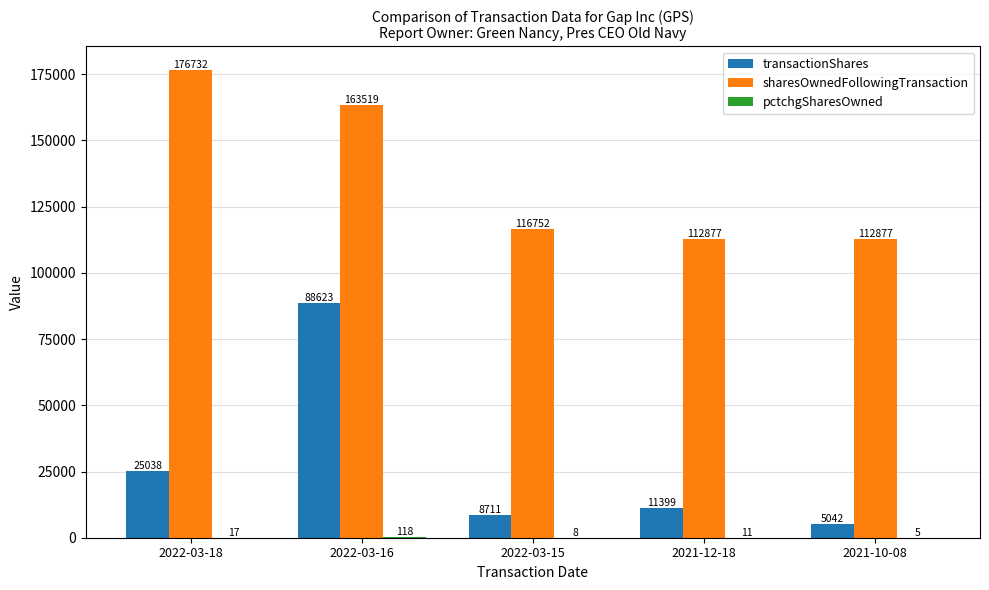

Does the chart contain stacked bars?

No